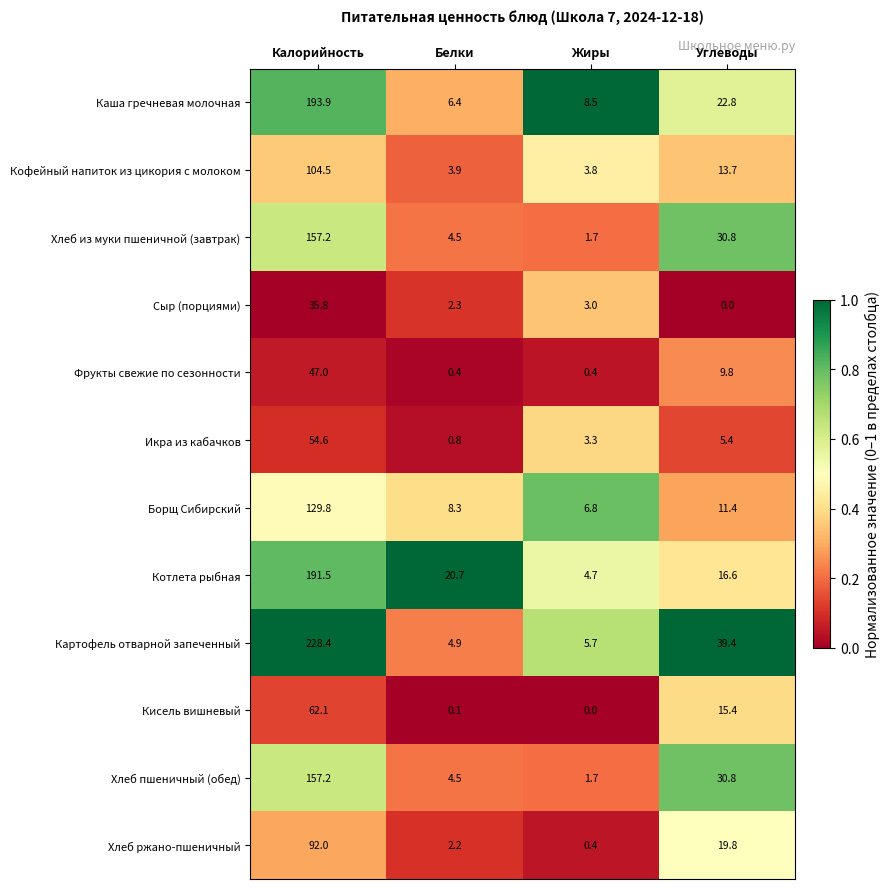

At which label does Фрукты свежие по сезонности first exceed 9?

Калорийность